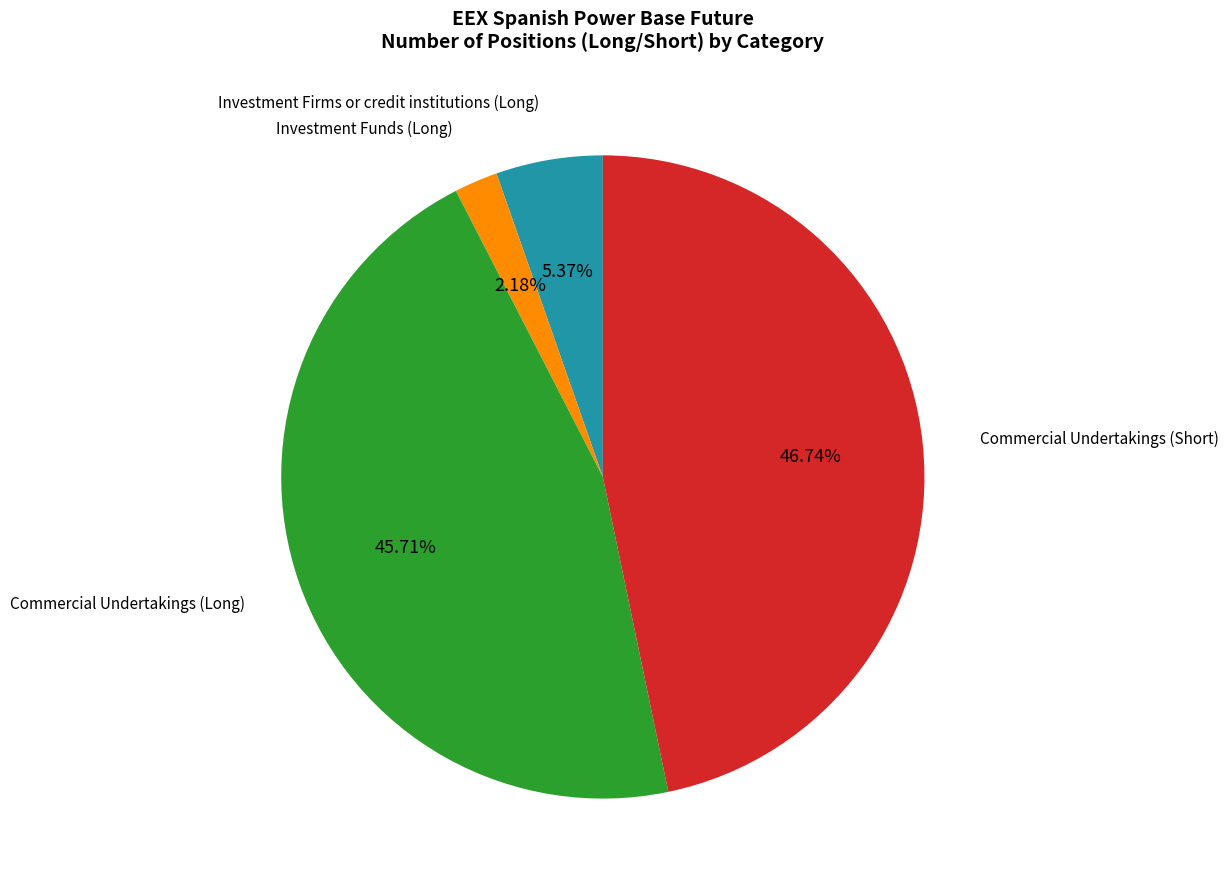

Is there any slice that represents more than half of the pie?

No